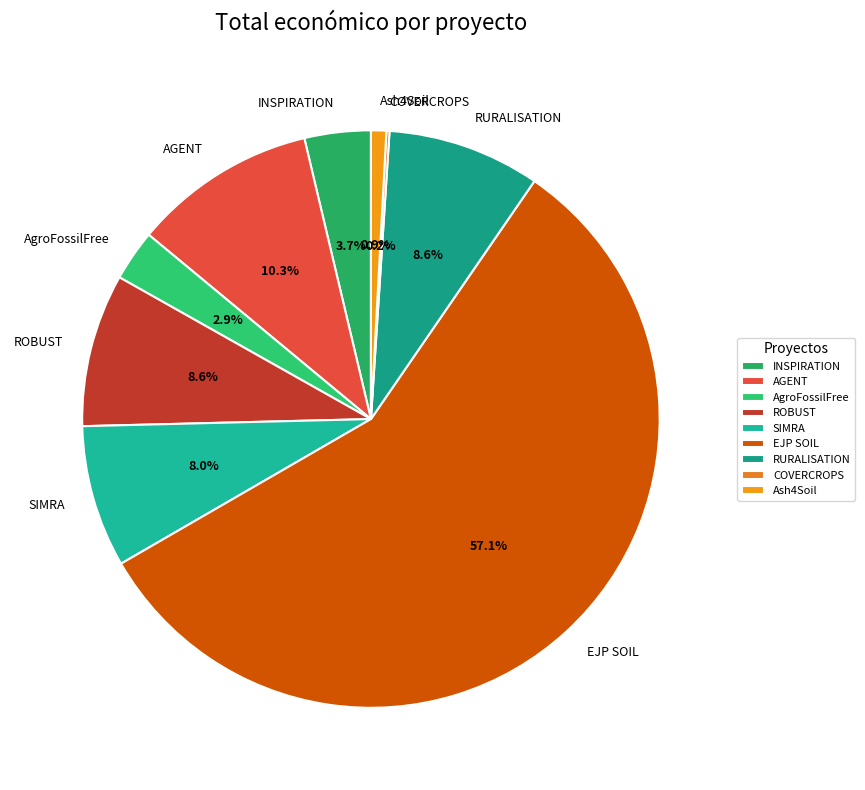

What is the ratio of the value at ROBUST to the value at AGENT?

0.8